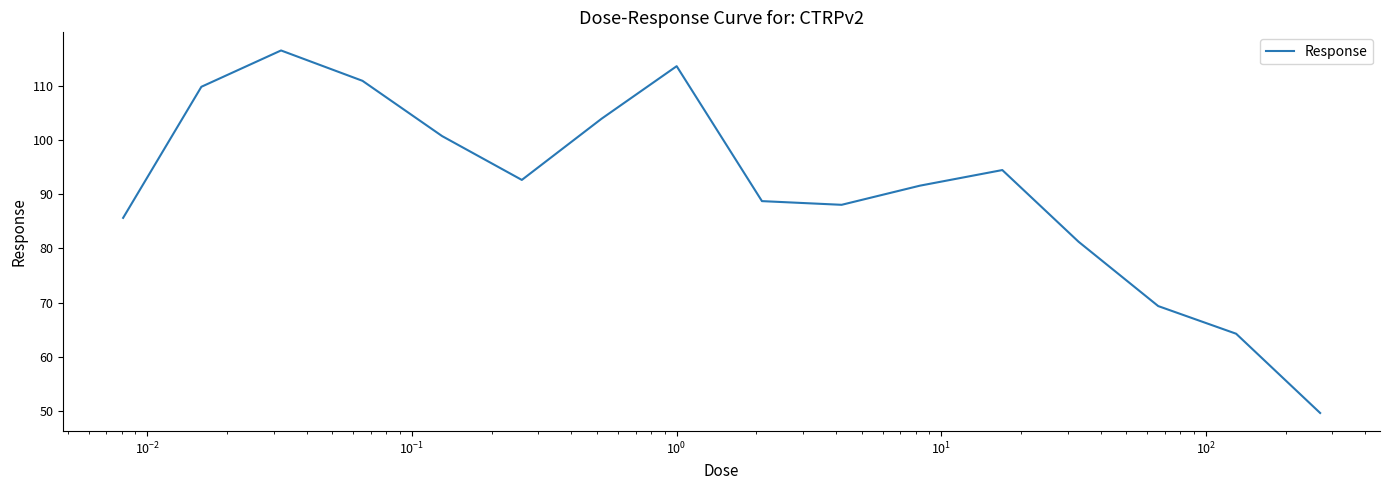

What is the difference between the maximum and minimum values?

66.9